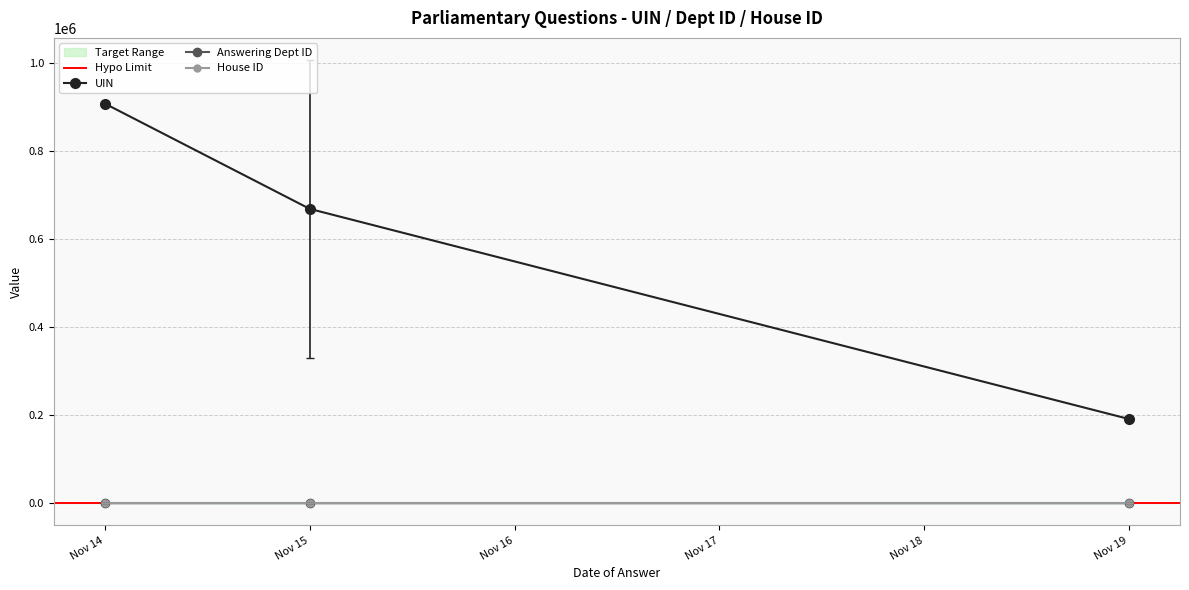

What is the value of the House ID point at the 4th from the left?

1